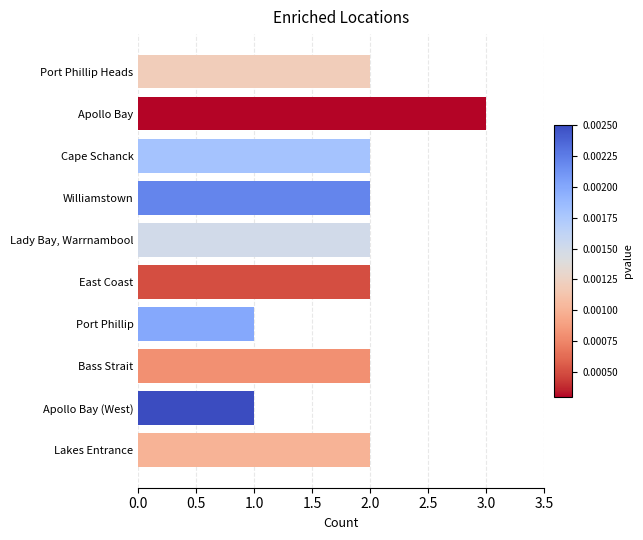

What is the smallest value displayed?

1